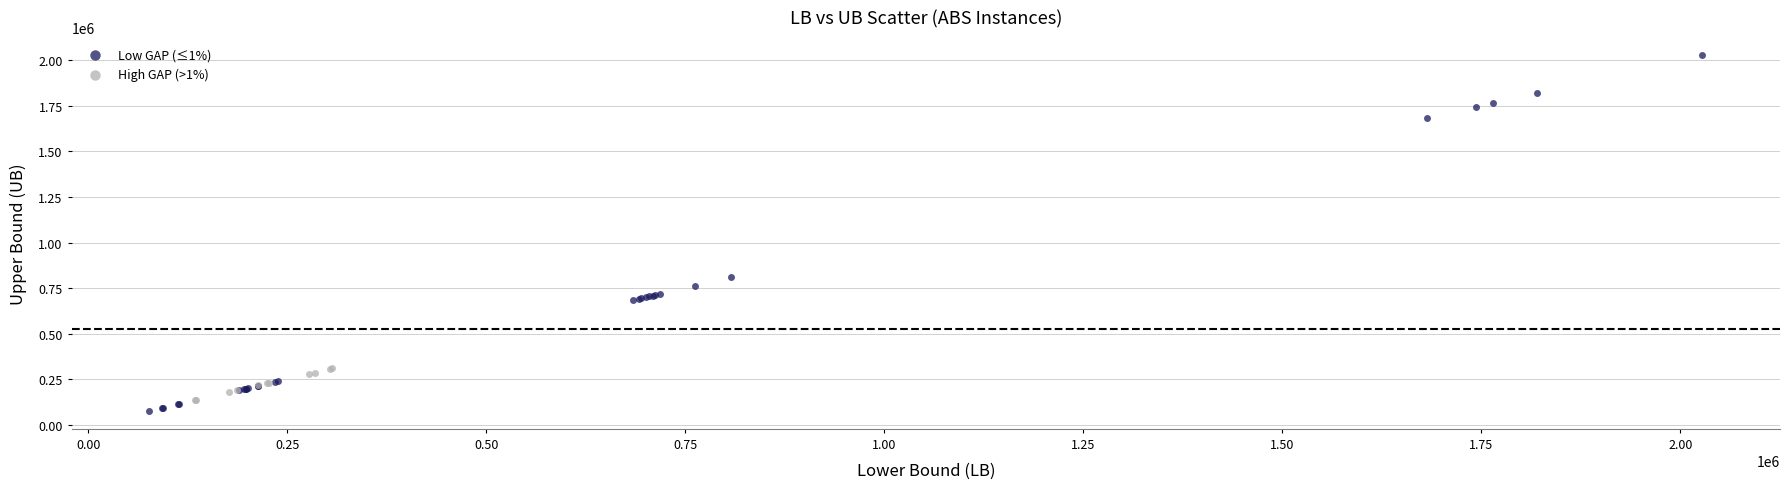

Which series has the widest spread of Y values?

Low GAP (≤1%)